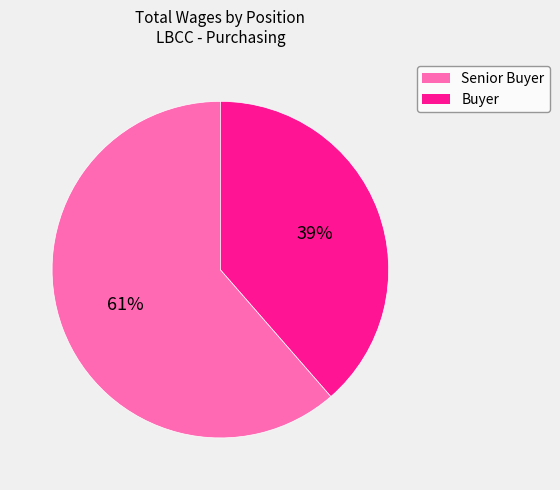

Which slice is the largest?

Senior Buyer